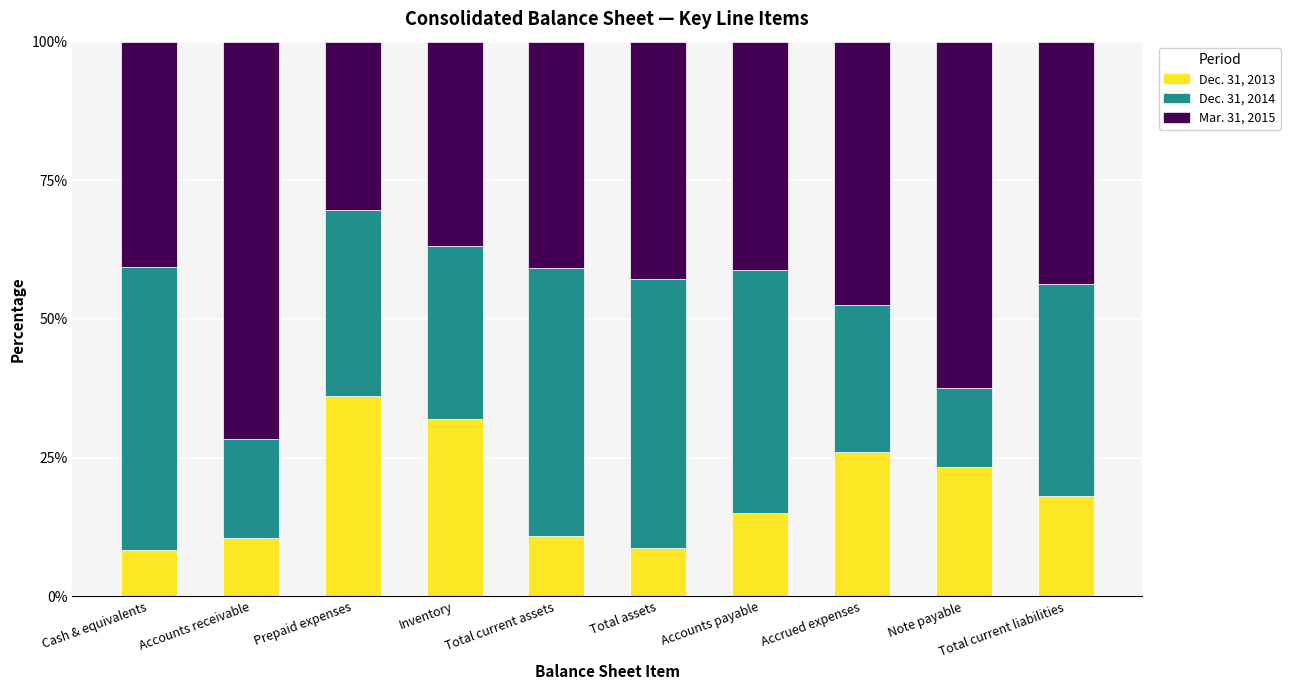

What is the sum of all Dec. 31, 2013 values?

188.9